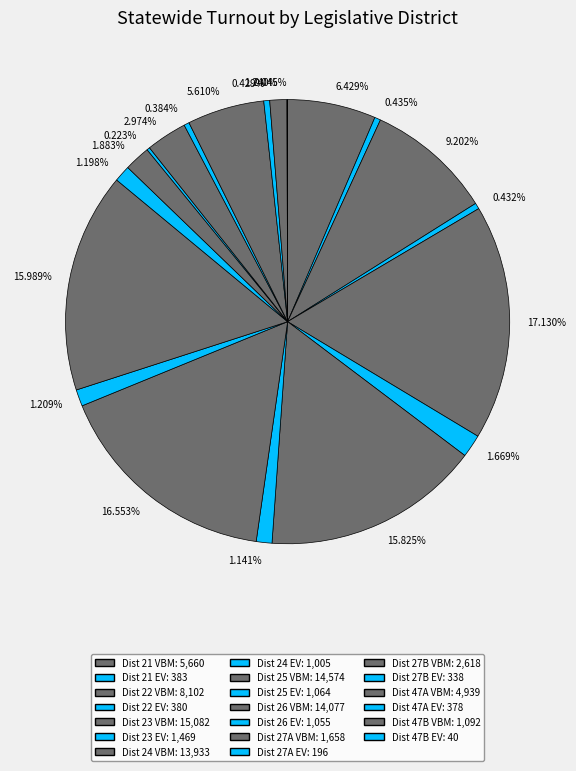

Between 9.202% and 1.240%, which is larger?

9.202%